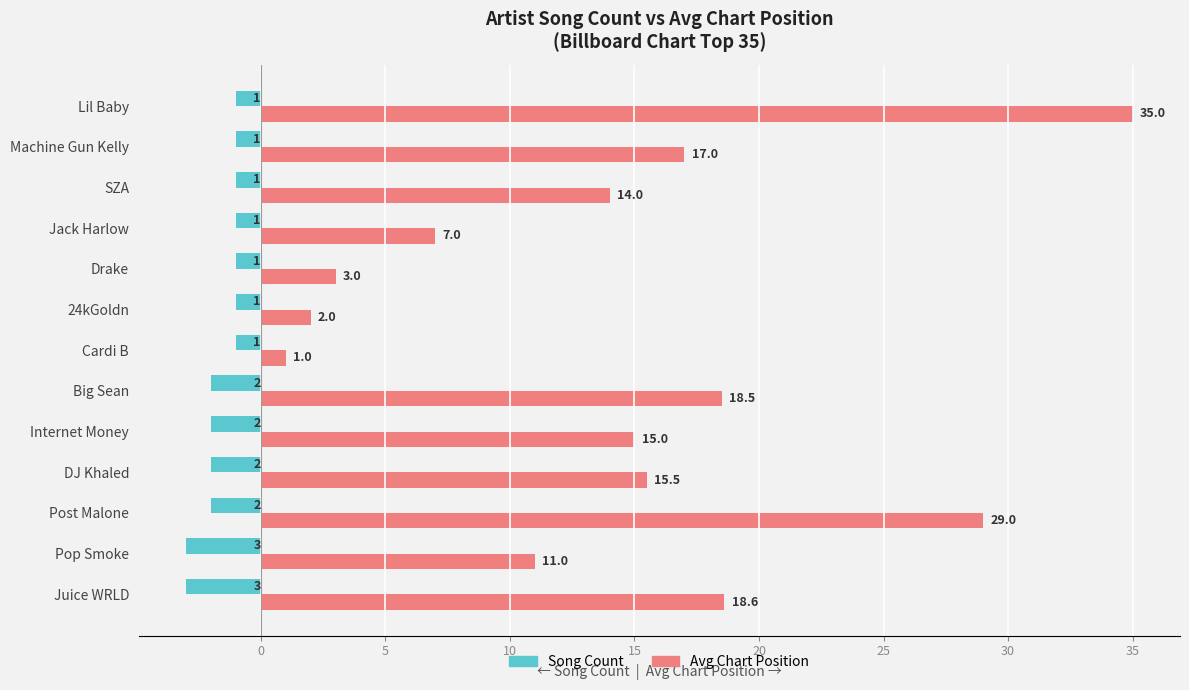

List the series in order of their overall mean, lowest first.

Song Count, Avg Chart Position